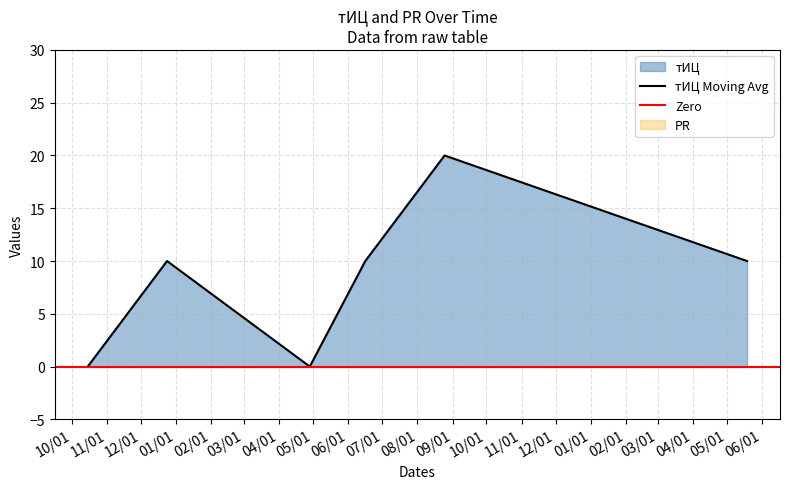

How many data points are above 10?

1